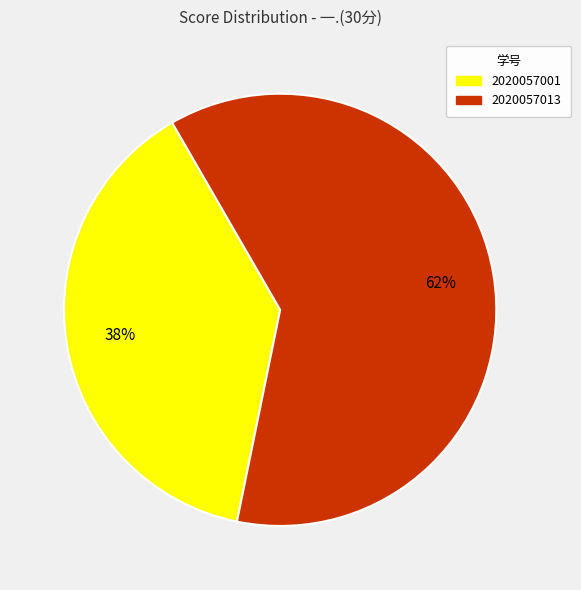

Is the sum of 2020057001 and 2020057013 greater than half?

Yes